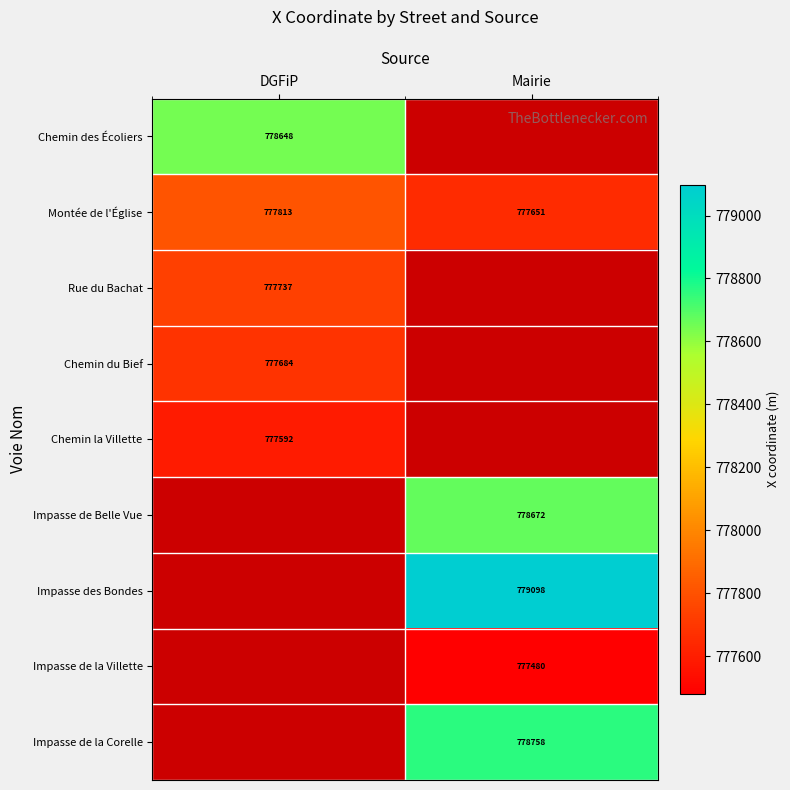

What is the difference between the maximum and minimum values in the Montée de l'Église series?

162.0